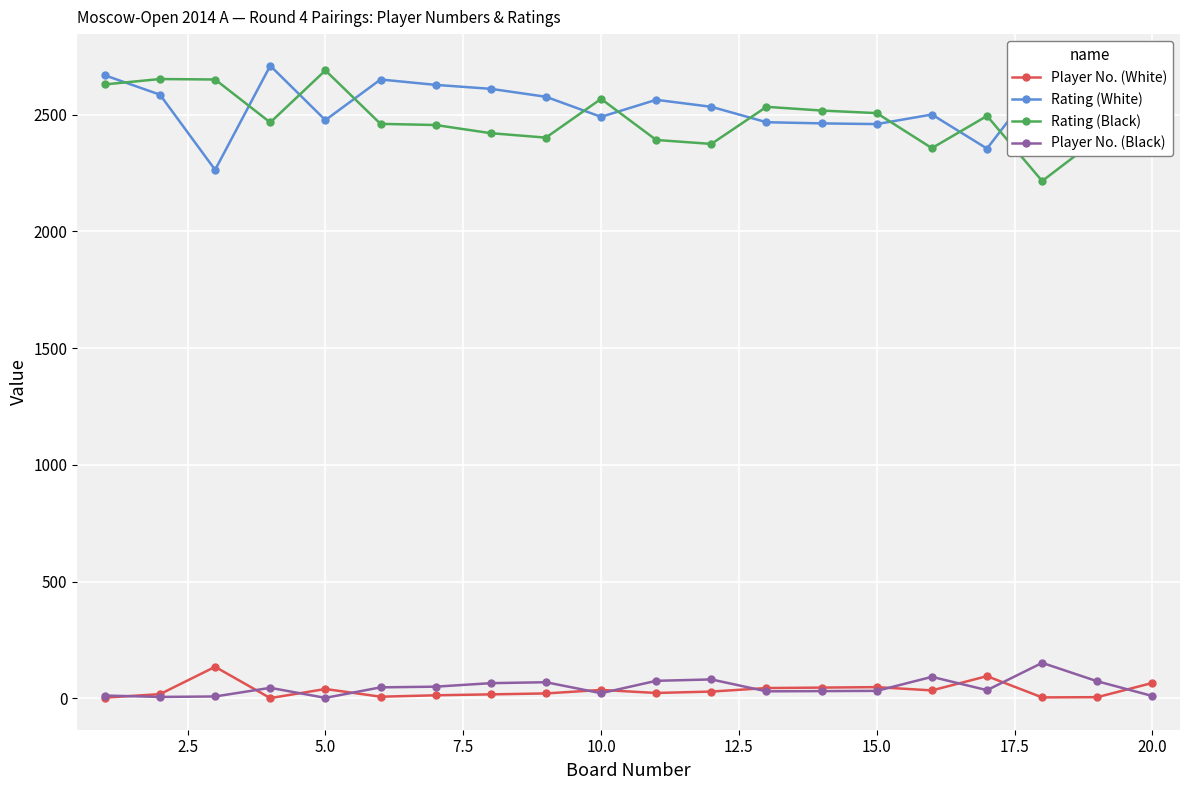

What is the greatest value displayed?

2710